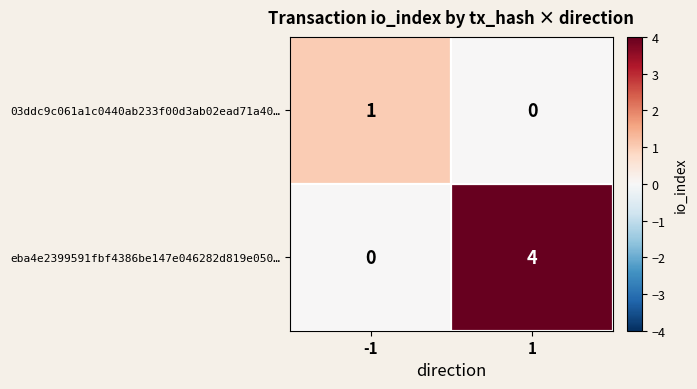

What is the sum of the eba4e2399591fbf4386be147e046282d819e050… values at 1 and -1?

4